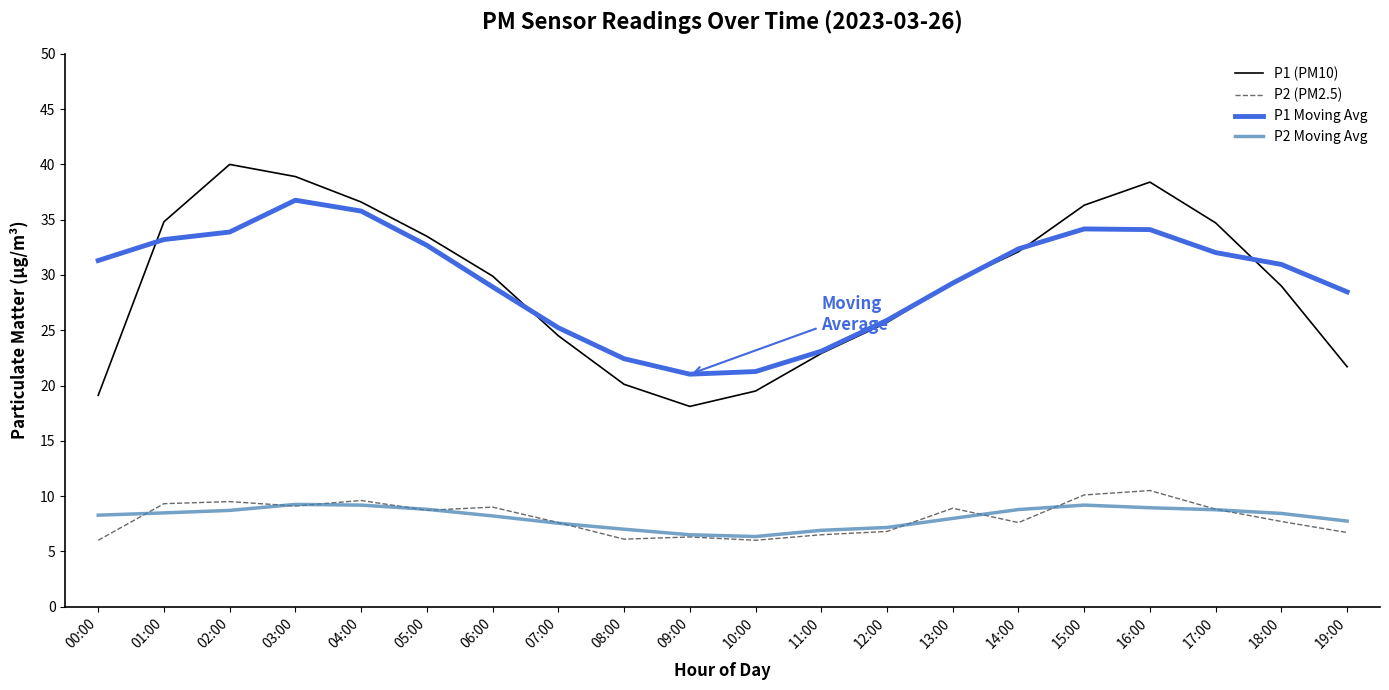

Rank the series at 00:00 from lowest to highest value.

P2 (PM2.5), P2 Moving Avg, P1 (PM10), P1 Moving Avg